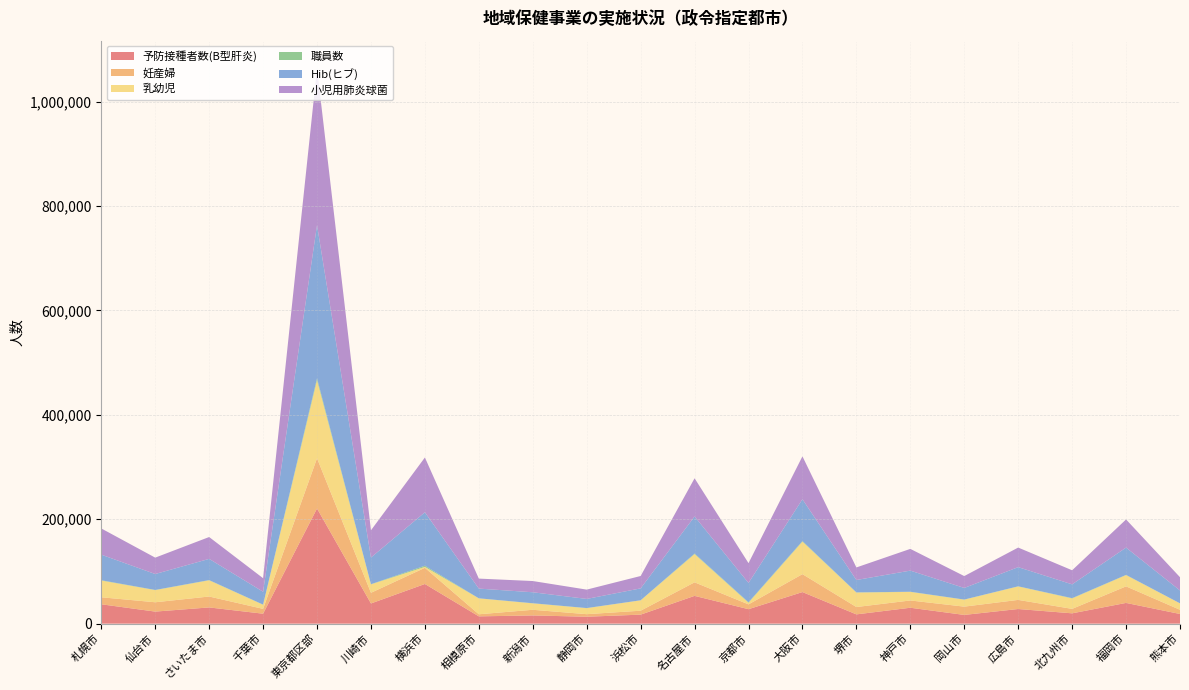

Reading right to left, what are all the values shown in this chart?

予防接種者数(B型肝炎): 18543	39744	19804	28078	16754	30492	17794	60524	27751	53260	17300	13299	15763	13999	76025	38713	220662	19088	31106	23120	37157
妊産婦: 8020	31726	8551	17458	15891	13956	14088	34353	9191	25949	7526	4890	10817	4010	30986	20428	96261	9261	20913	17873	13410
乳幼児: 12294	21575	20028	25783	13355	16413	27752	62322	3177	54092	19821	11521	12298	30439	1828	16125	149595	7872	31052	23298	32063
職員数: 79	423	542	270	237	328	313	1041	968	1040	176	198	279	152	2165	394	3644	318	445	333	609
Hib(ヒブ): 24689	52255	26403	36697	22173	40448	23700	80129	36967	71036	22791	17486	21002	18591	102401	50997	293352	24622	40591	30496	48976
小児用肺炎球菌: 25357	53907	26968	37502	22766	41615	24051	82193	37912	73150	23708	17841	21515	19143	104930	52225	300208	25941	41870	31384	50199